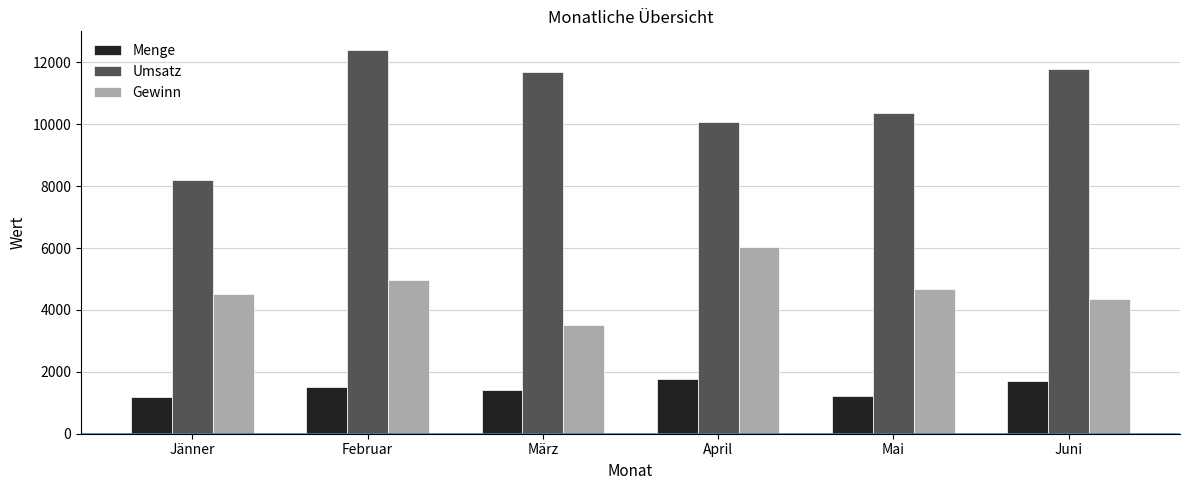

Rank the series by their maximum value, from lowest to highest.

Menge, Gewinn, Umsatz